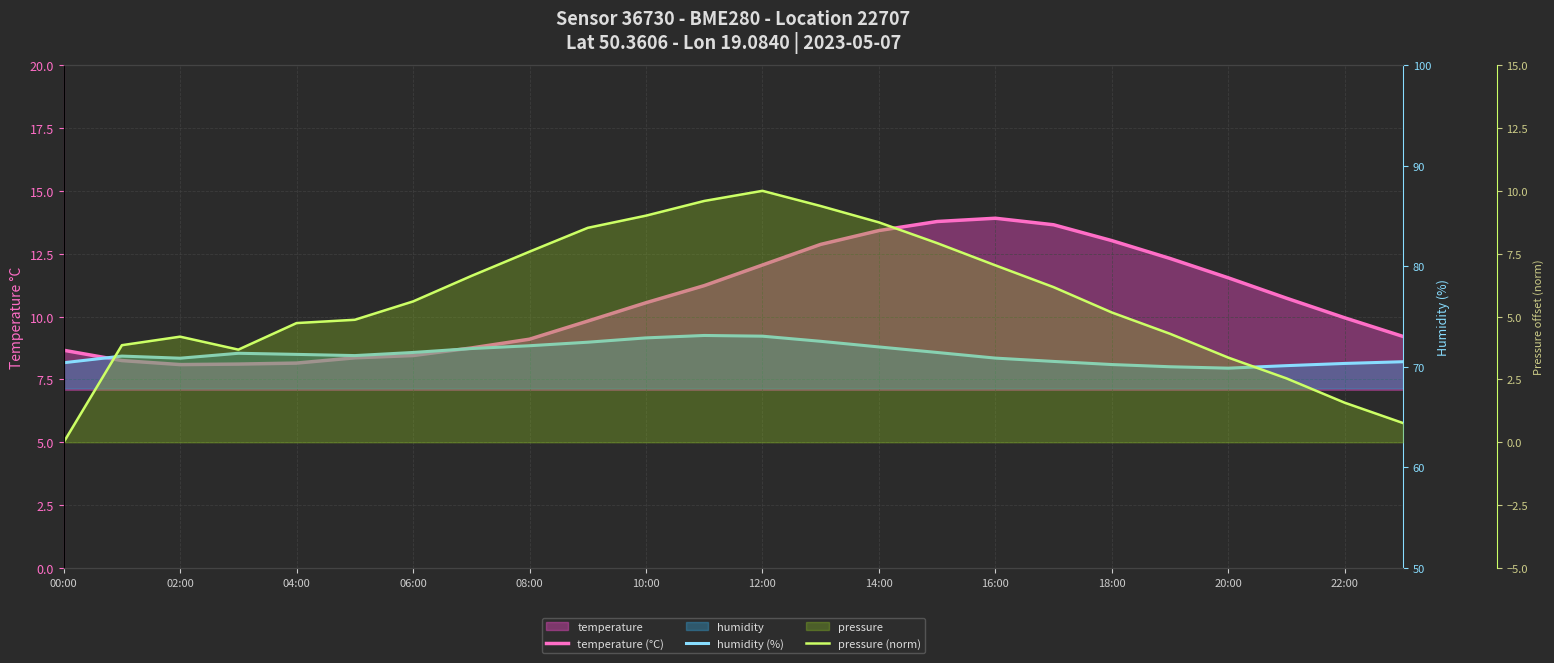

The pressure (norm) series shows 7.3 at 02:00. True or false?

False